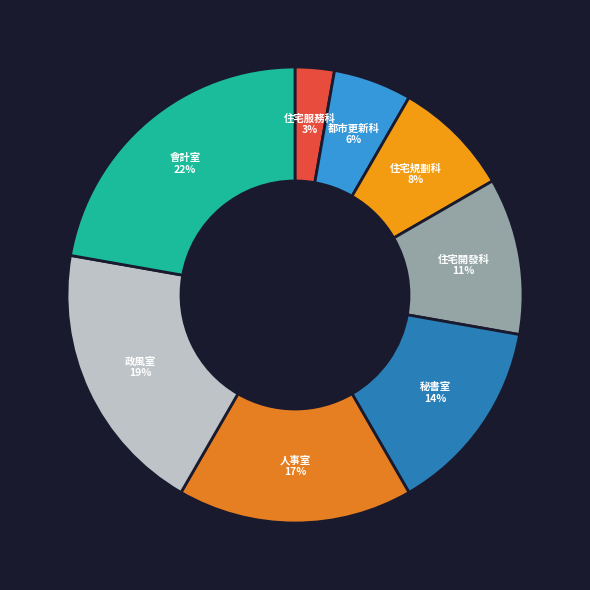

Does 住宅服務科 account for over 50% of the chart?

No